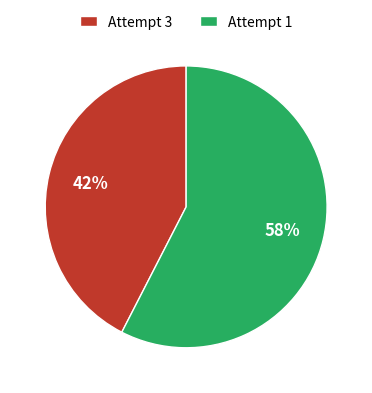

To the nearest percent, what percentage of the pie is Attempt 1?

58%